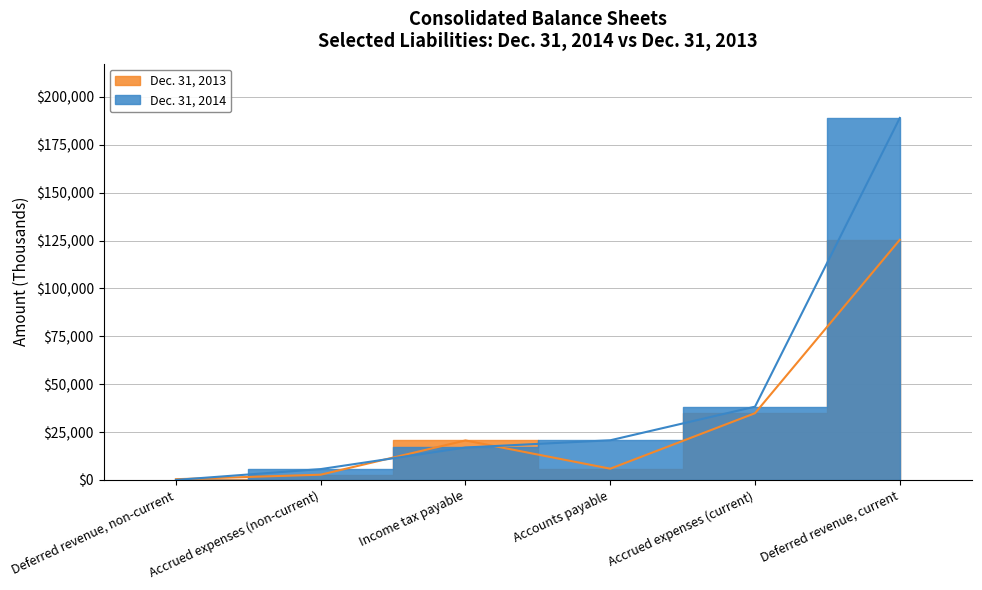

How many lines are shown in the chart?

2